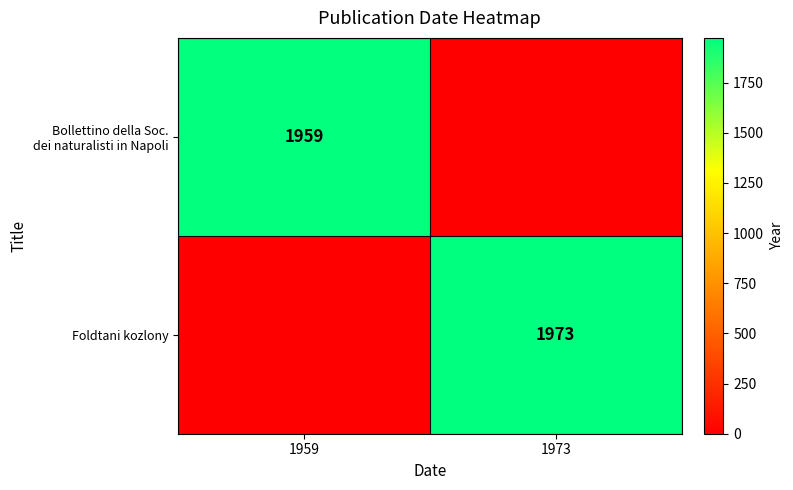

Count the number of data series in this chart.

2